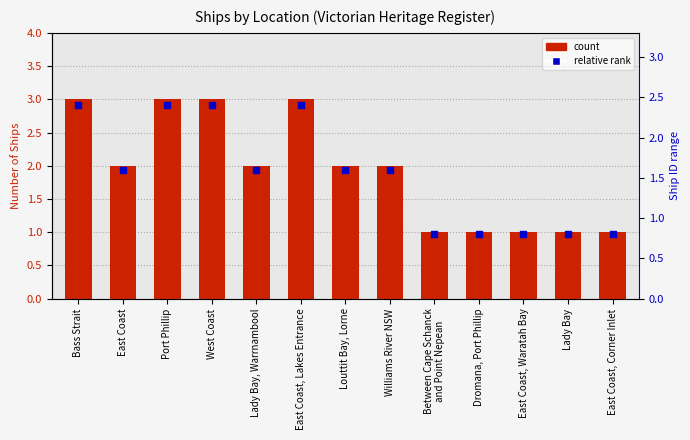

Which series reaches the maximum Y coordinate?

Count